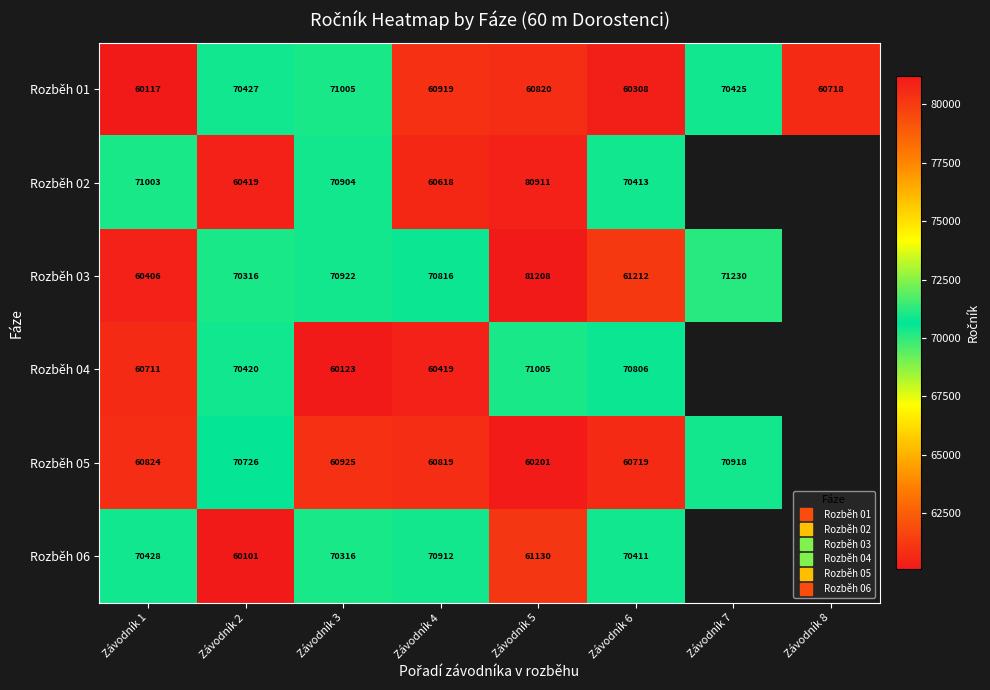

Which series has the largest range (max minus min)?

Rozběh 03